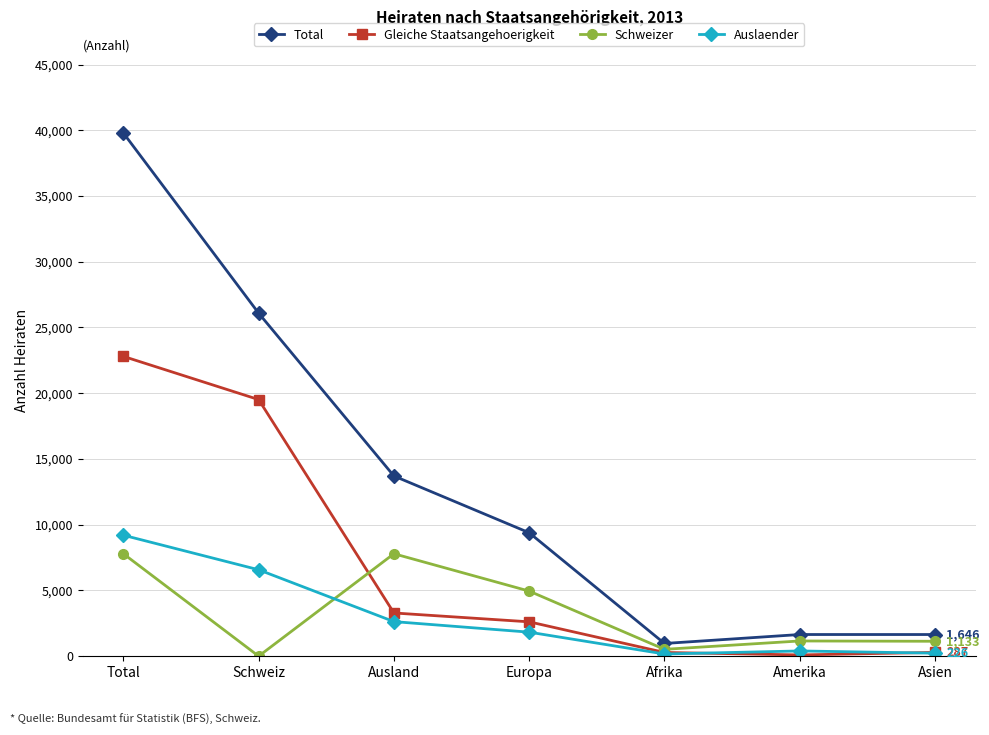

Where is Total nearest to the value 20380?

Schweiz